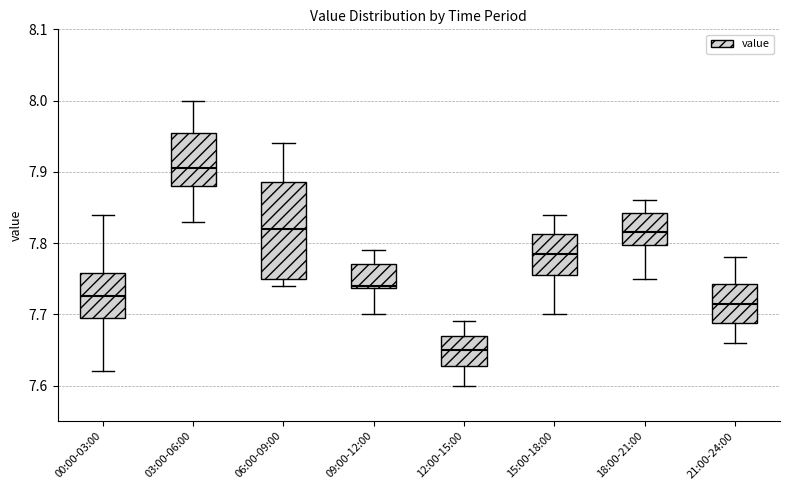

Which box has the highest median line?

03:00-06:00